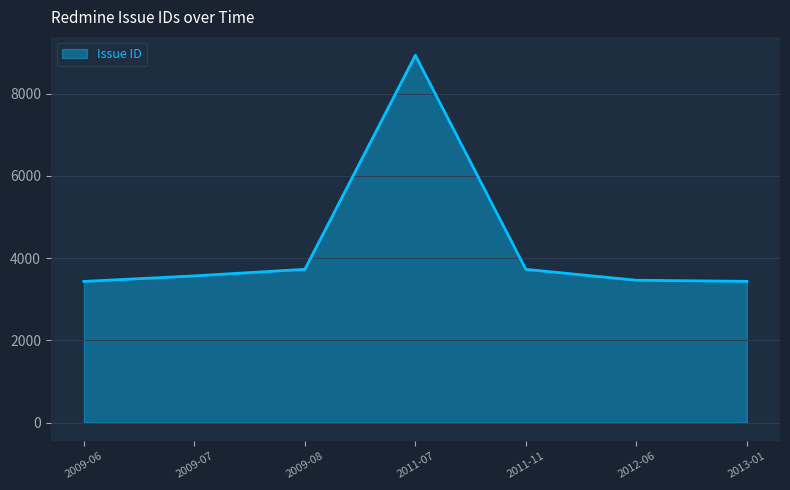

What is the minimum value shown in the chart?

3434